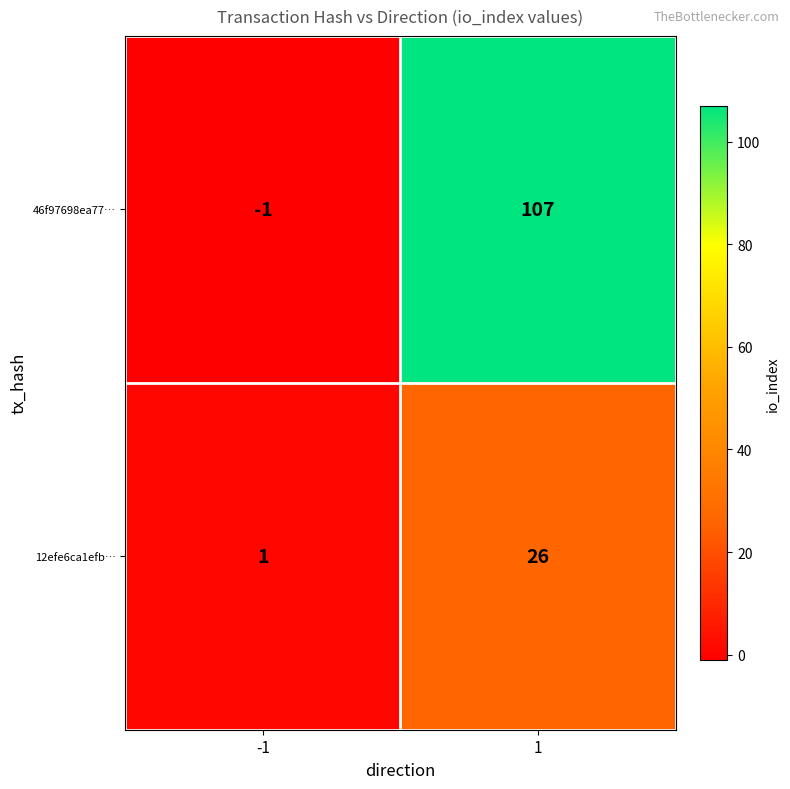

Which series has the widest spread of values?

46f97698ea77…